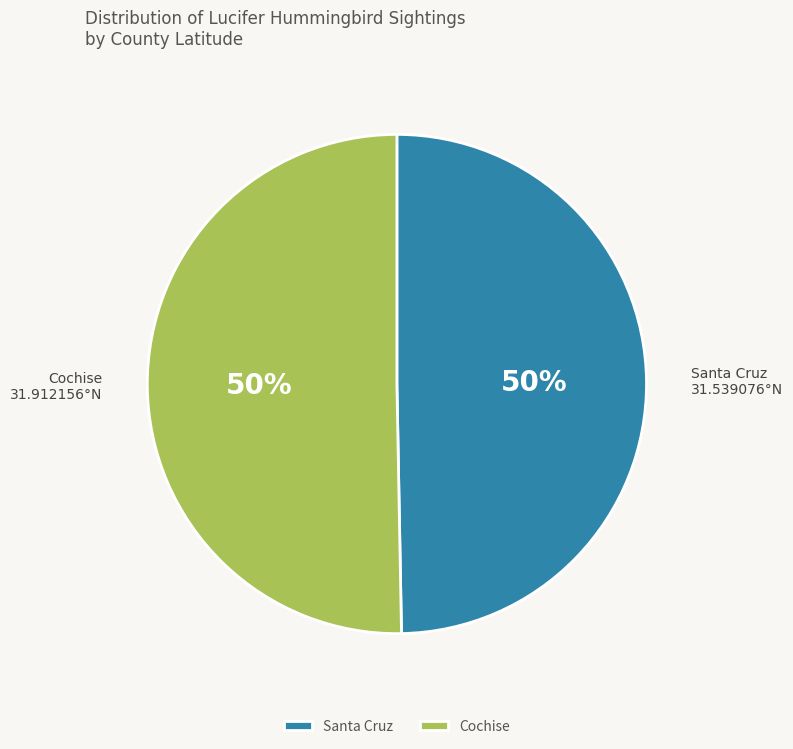

To the nearest percent, what is the average slice percentage?

50%